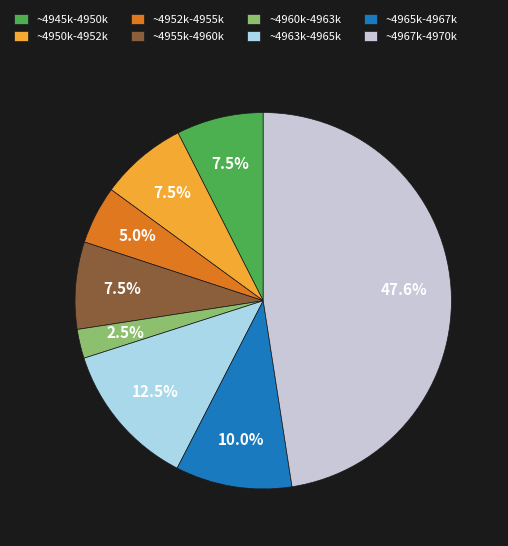

Which category has the biggest portion of the pie?

~4967k-4970k